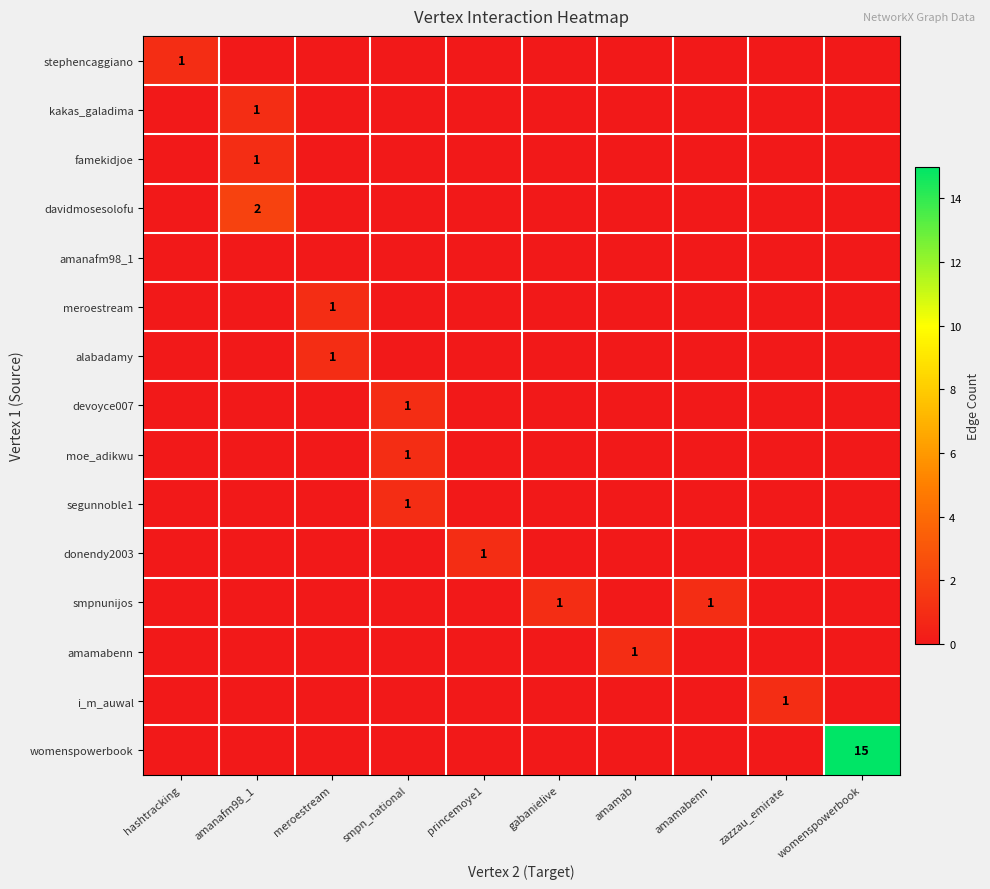

What is the greatest value displayed?

15